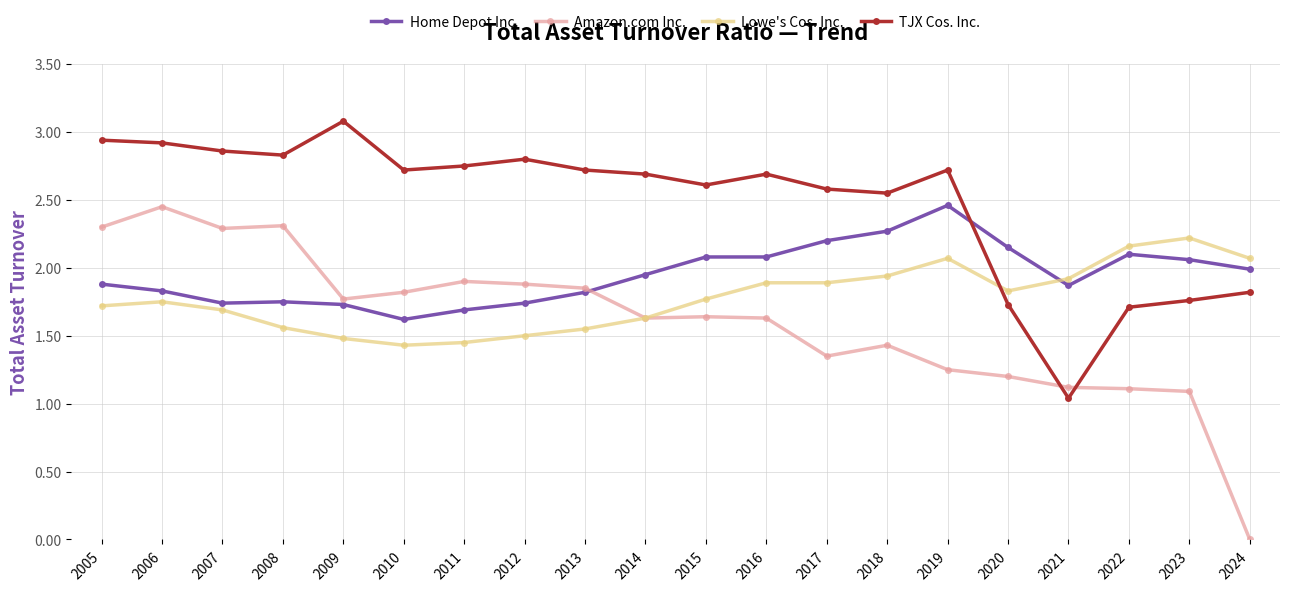

True or false: Amazon.com Inc. has more than 0 interior local peaks.

True